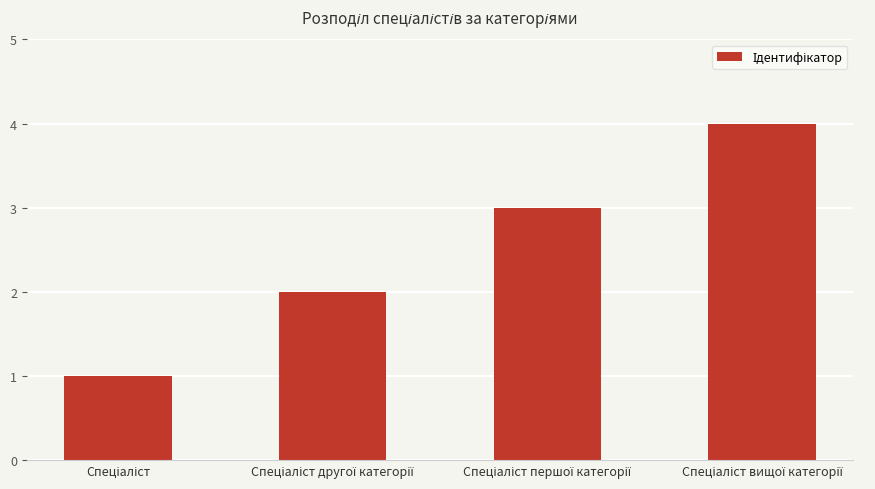

What is the smallest value displayed?

1